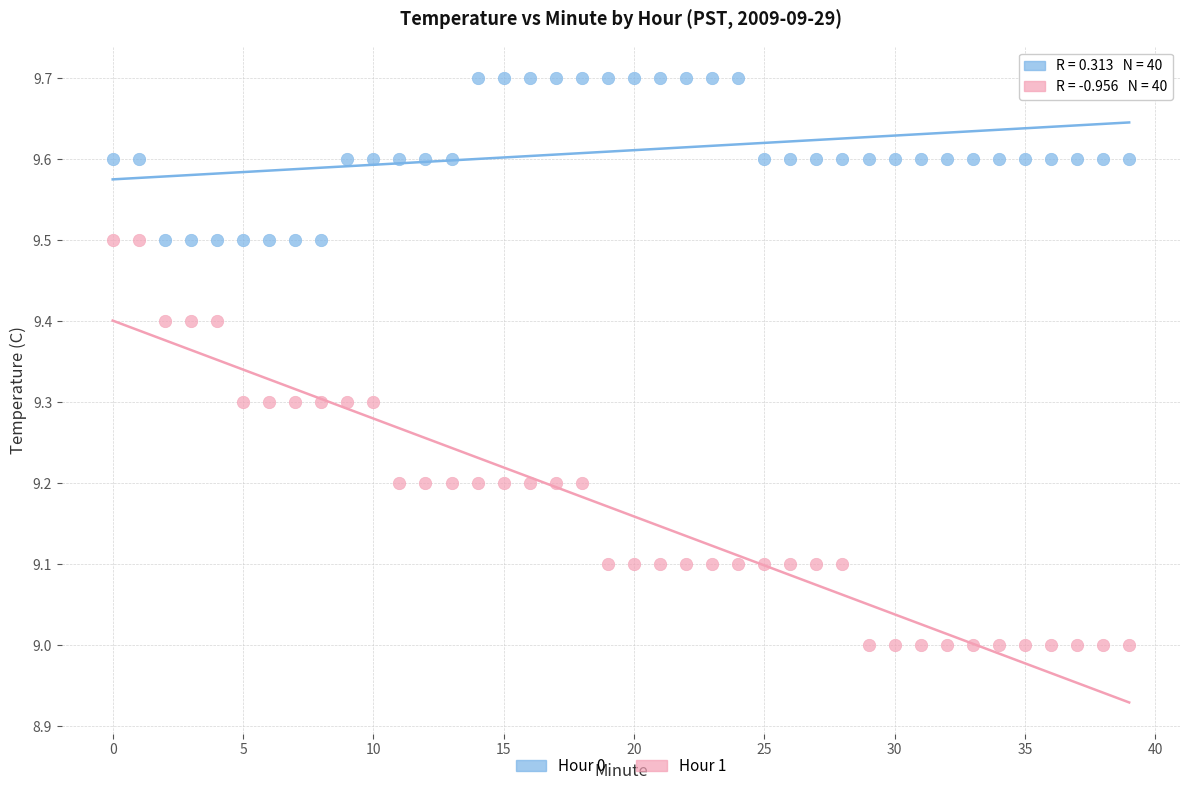

Which series contains the lowest Y value?

Hour 1